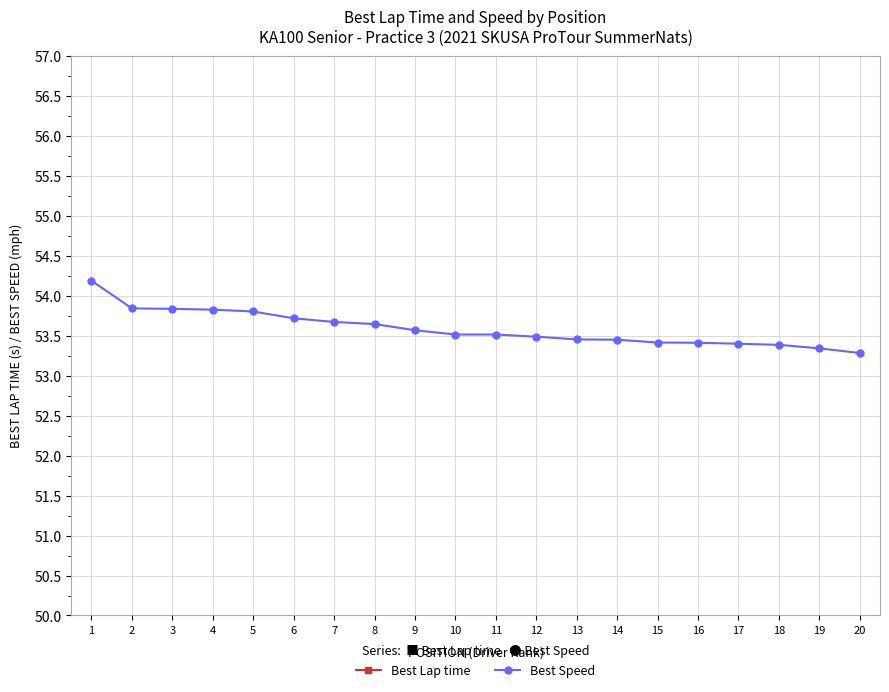

What is the highest value of the Best Speed series?

54.2